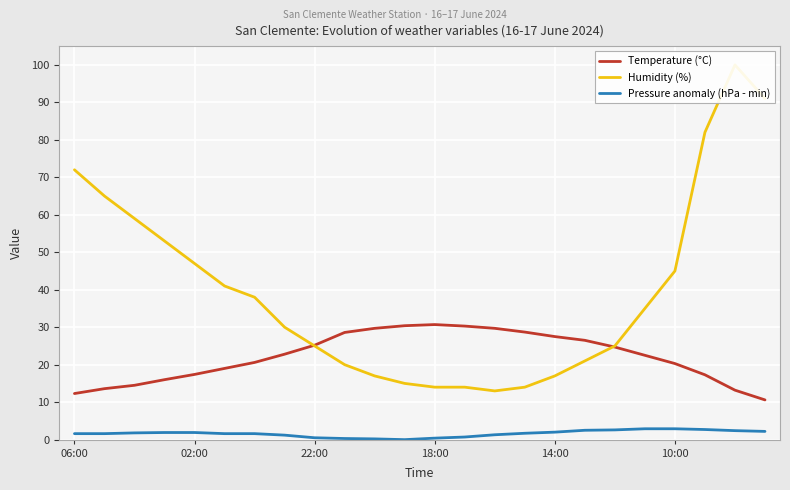

The value of Pressure anomaly (hPa - min) at 15 is 1.7. True or false?

True